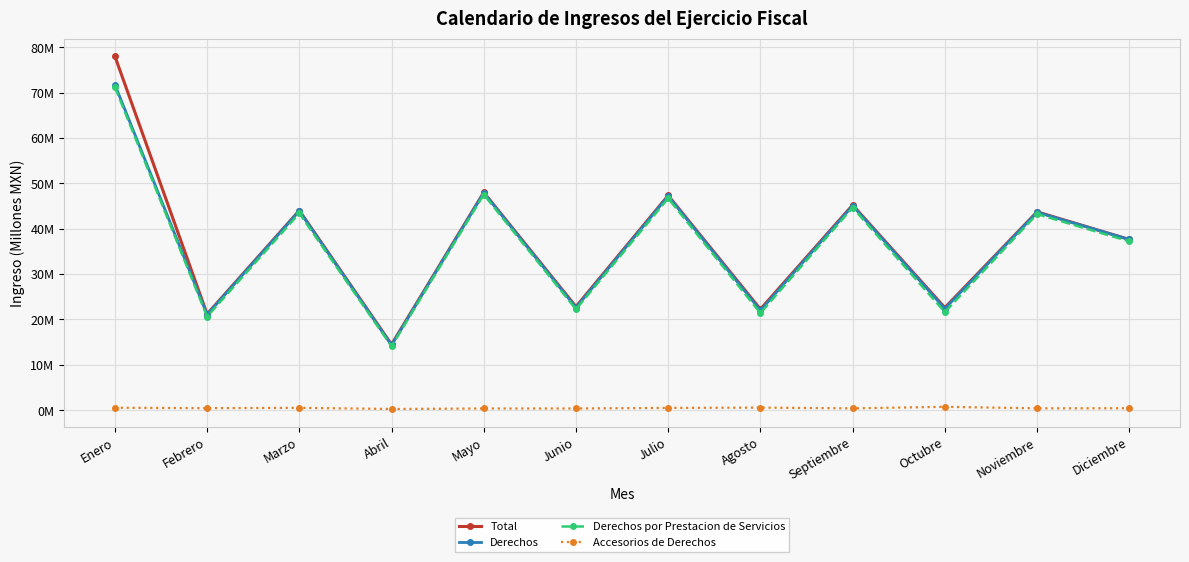

What is the greatest value displayed?

78.0